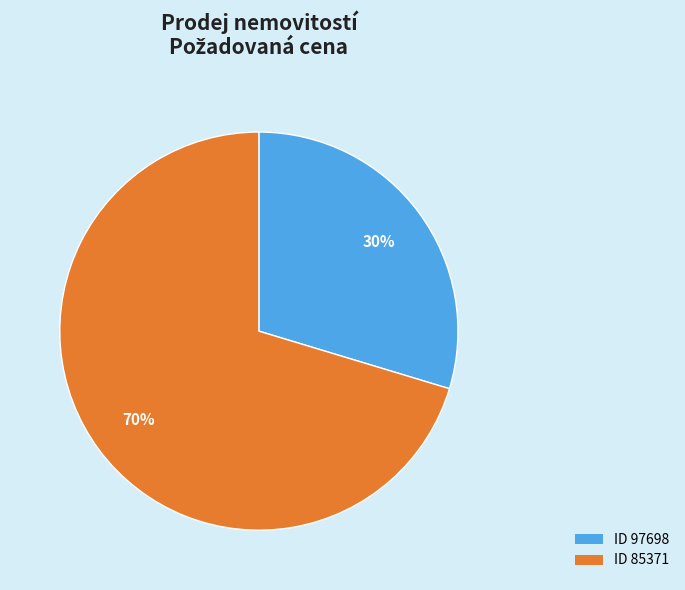

Is there a majority slice in this chart?

Yes